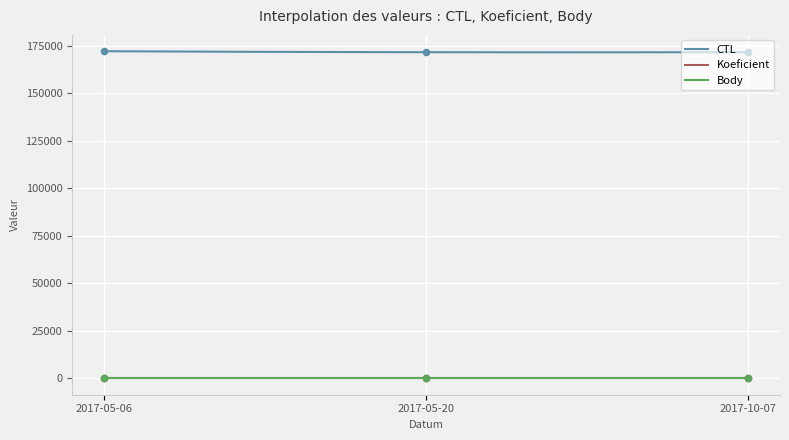

What is the total value across all series at 2017-10-07?

171624